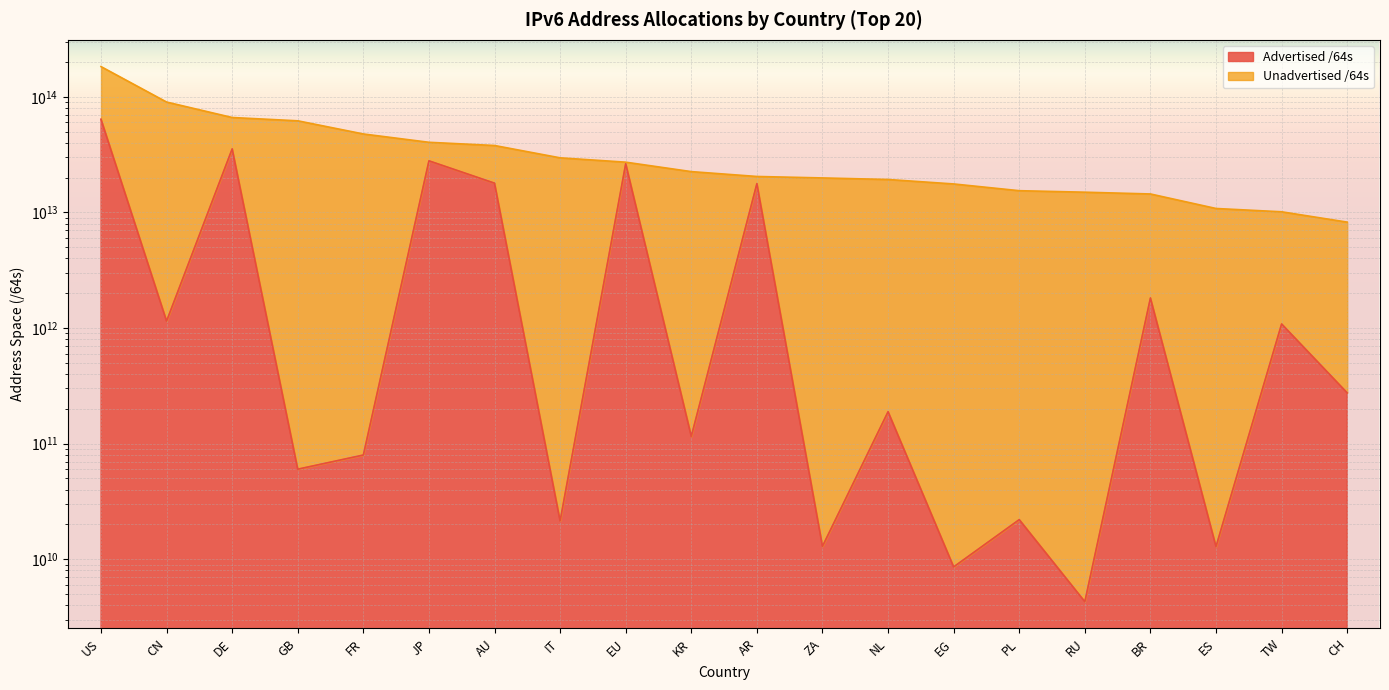

What is the average value of the Advertised /64s series?

9713582741914